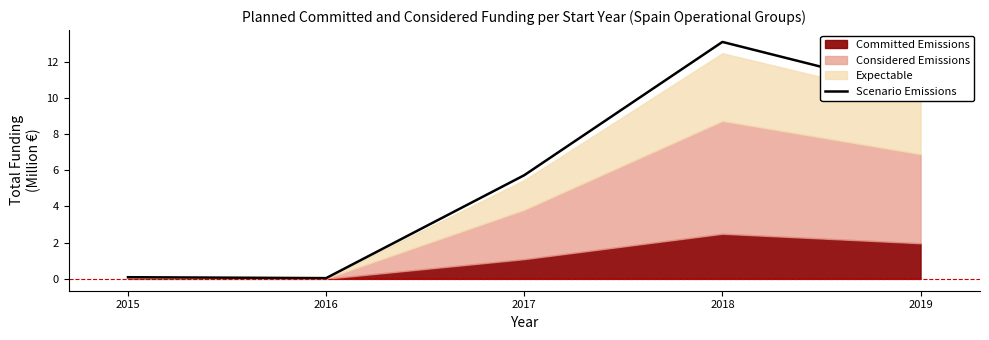

Between 2018 and 2015, which is larger?

2018